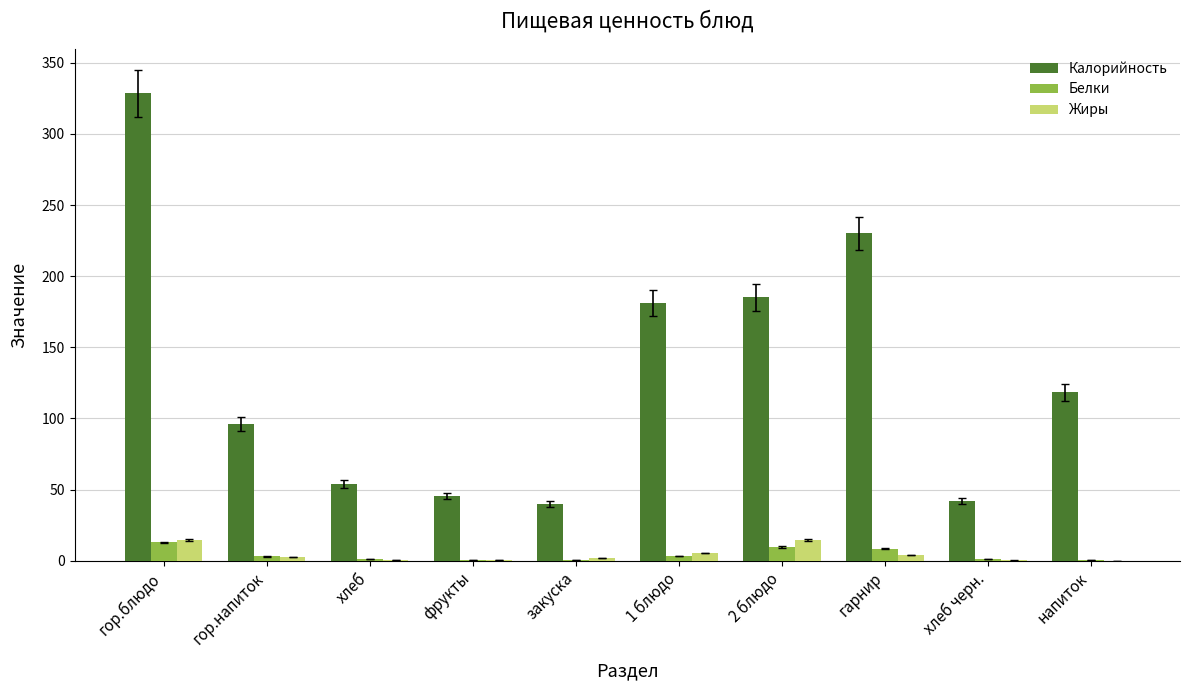

Which label corresponds to the largest value in the chart?

гор.блюдо